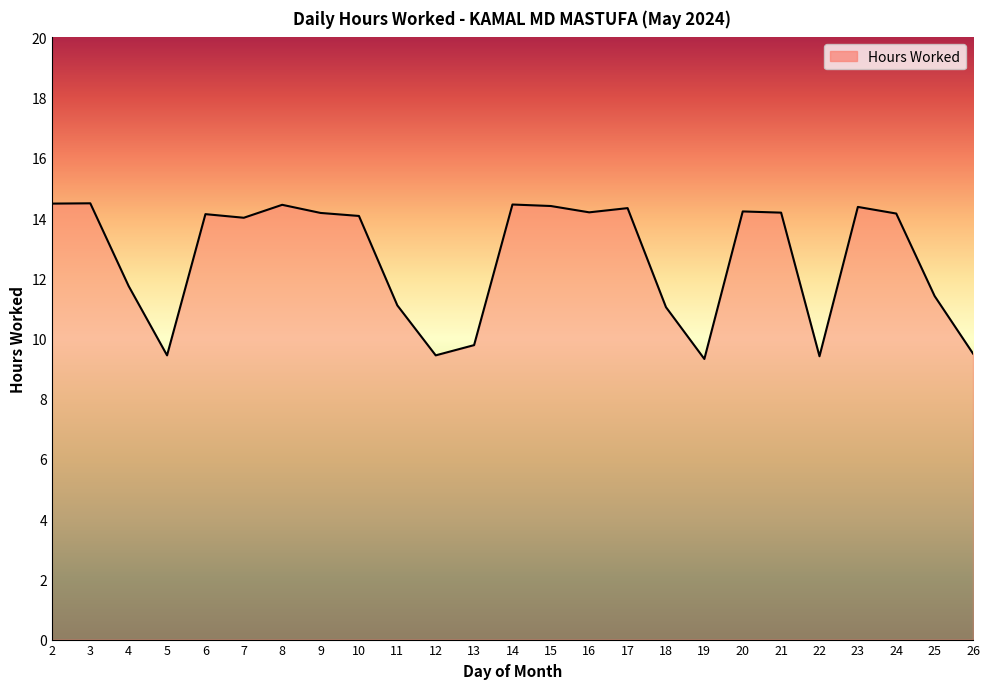

How many series are shown in this chart?

1